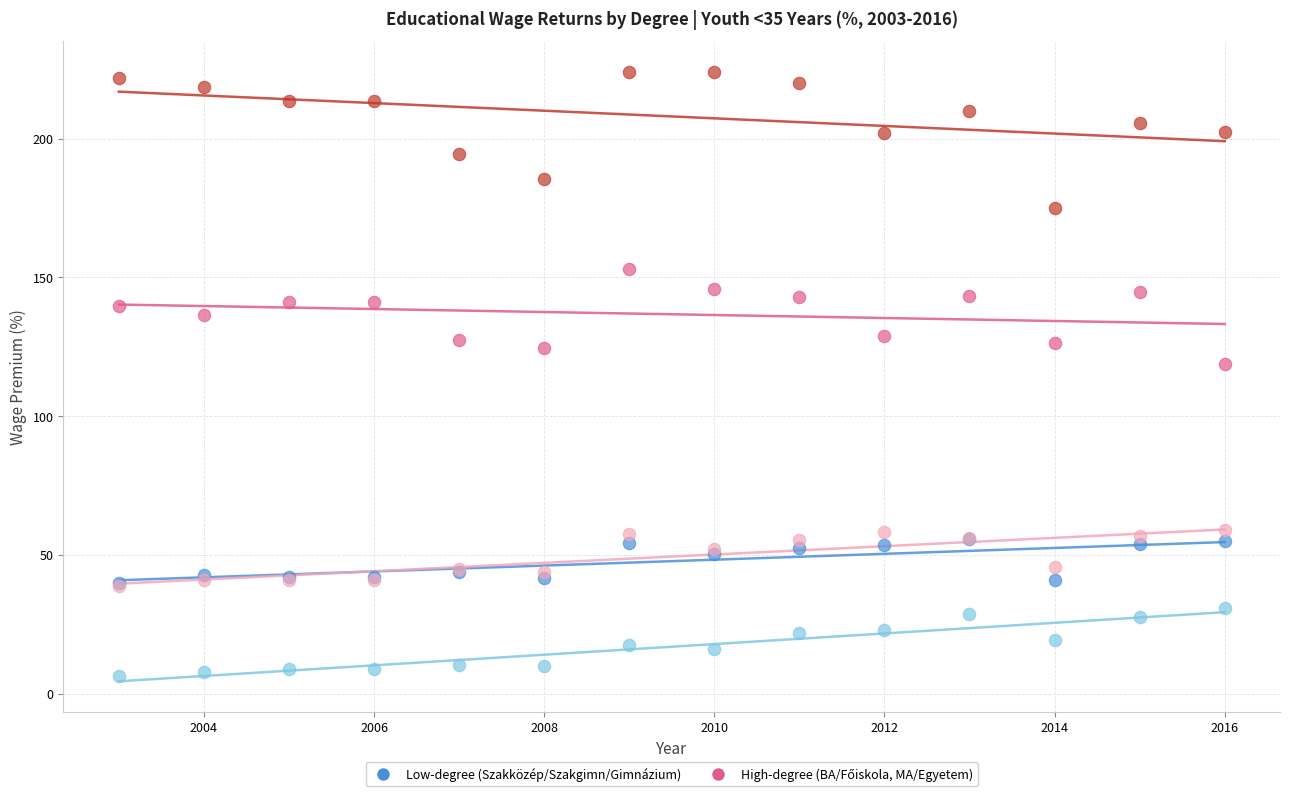

Across all series, what Y value is closest to 115?

118.7